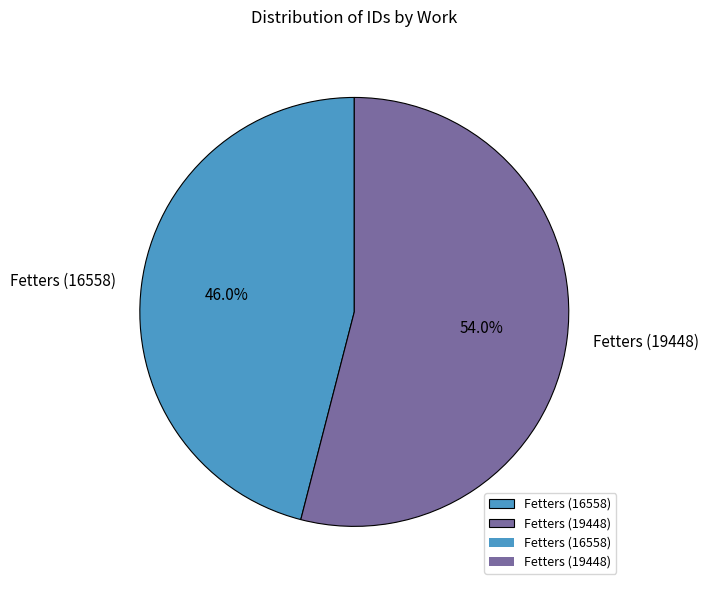

Do Fetters (19448) and Fetters (16558) together represent more than half of the pie?

Yes